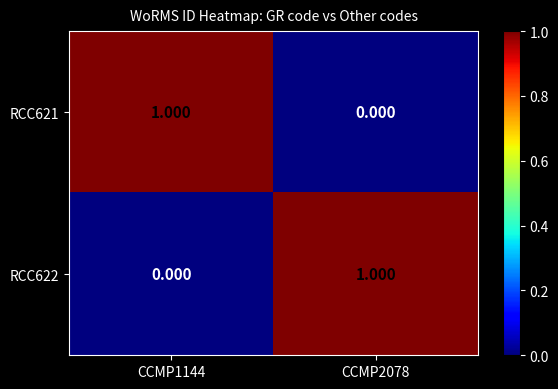

Is the value of RCC622 at CCMP2078 greater than the value of RCC621 at CCMP2078?

Yes